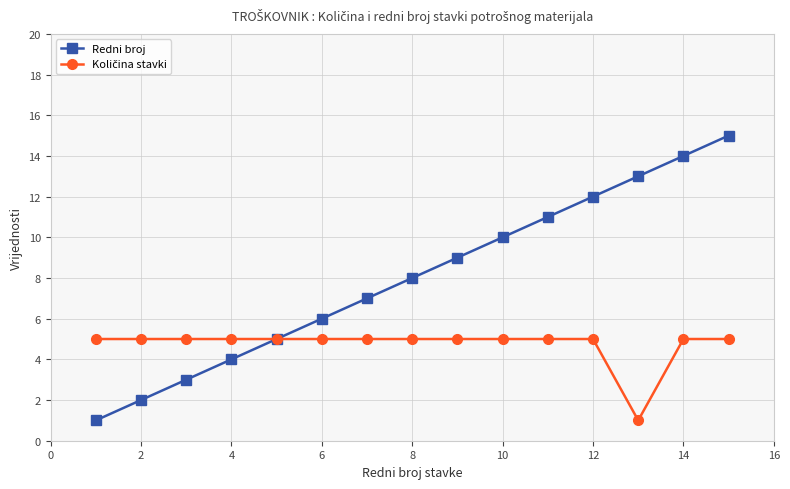

Which series has the largest total across all categories?

Redni broj